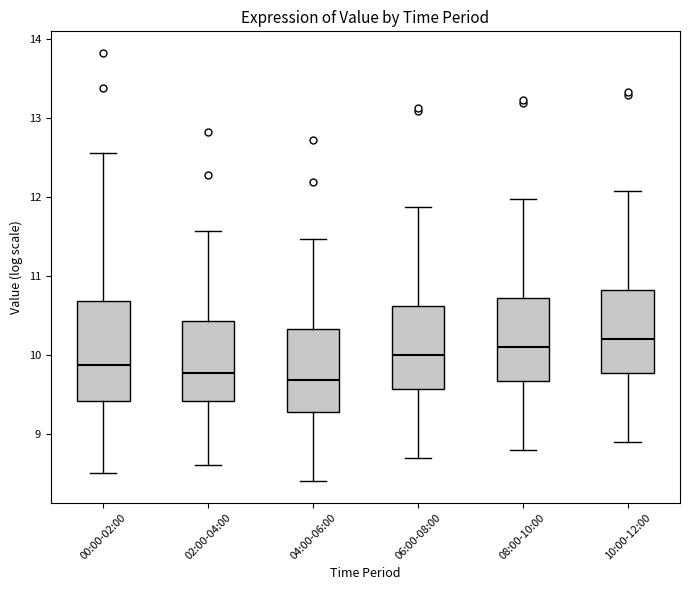

Where does the upper whisker of the box for 06:00-08:00 end on the y-axis? The values are not printed on the chart, so give them approximately, as read against the axis.

11.9